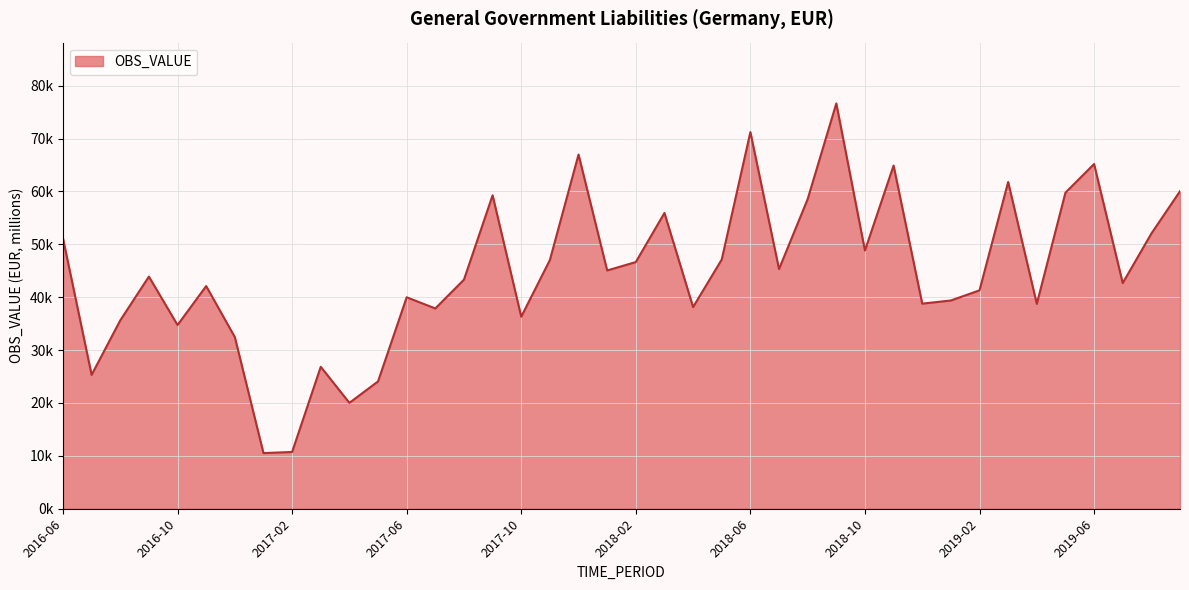

Reading left to right, list all the values displayed in this chart.

51155.2	25309.7	35619.6	43895.8	34738.4	42098.4	32457.8	10524.1	10731.9	26838.6	20019.3	24072.3	39981.2	37868.4	43315.7	59262.8	36305.2	47026.6	66969.7	45050.8	46643.8	55924.4	38130.1	47121.9	71208.3	45318.8	58541.5	76636.4	48820.9	64887.4	38780.1	39375.0	41292.1	61779.4	38738.6	59761.9	65183.4	42671.4	52029.5	60035.8